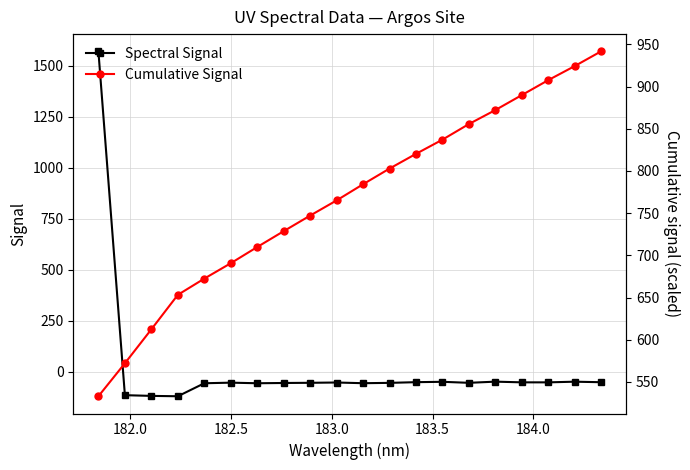

What is the maximum value for Spectral Signal?

1569.5